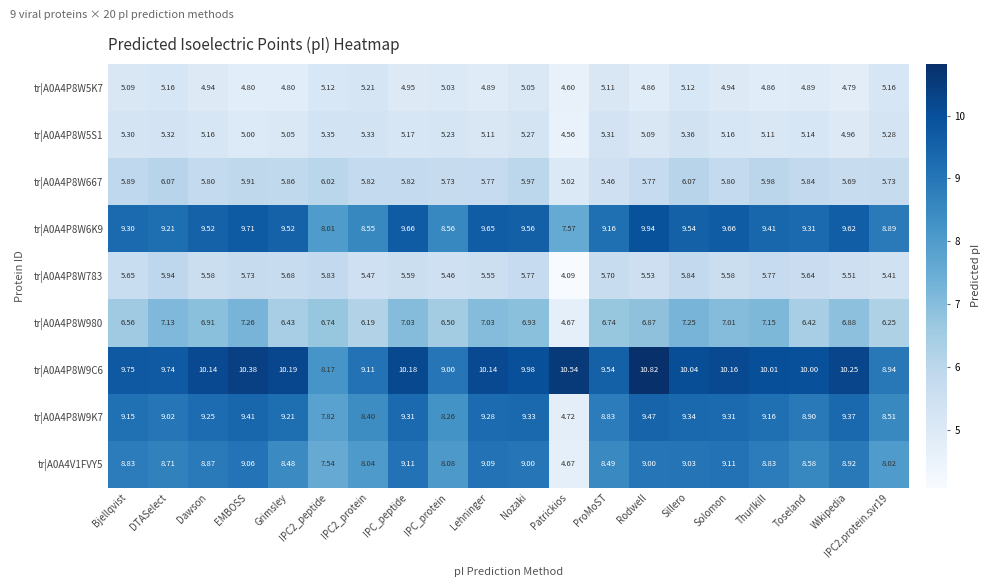

At which label does tr|A0A4P8W6K9 first exceed 9?

Bjellqvist